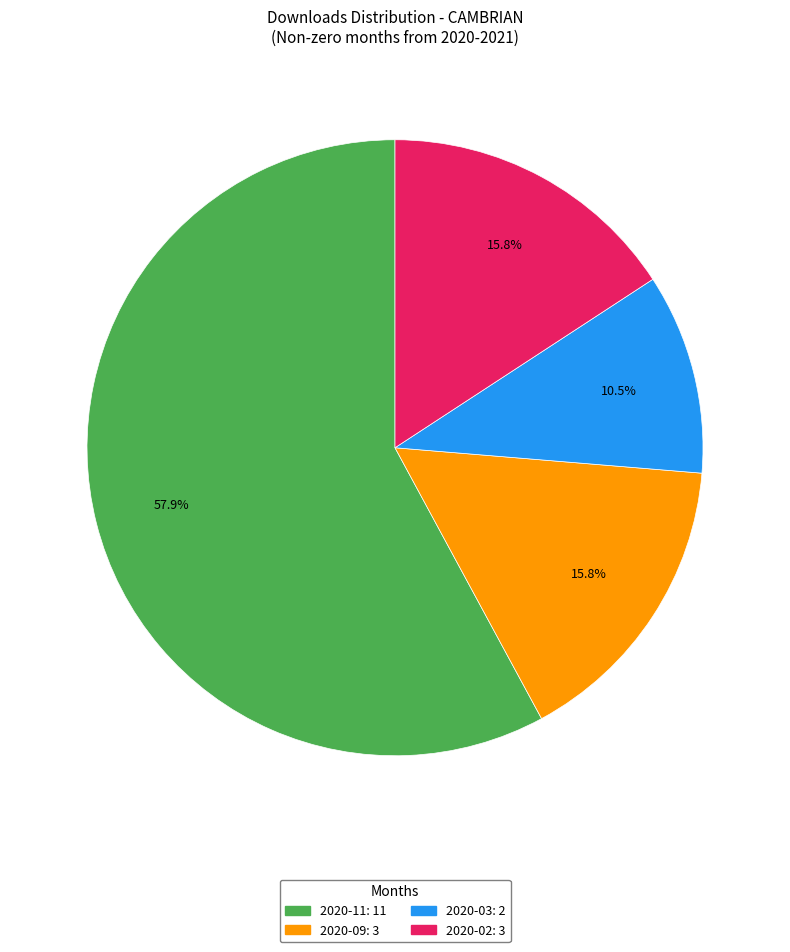

Combined, what portion of the pie is 2020-03 and 2020-11?

68.4%